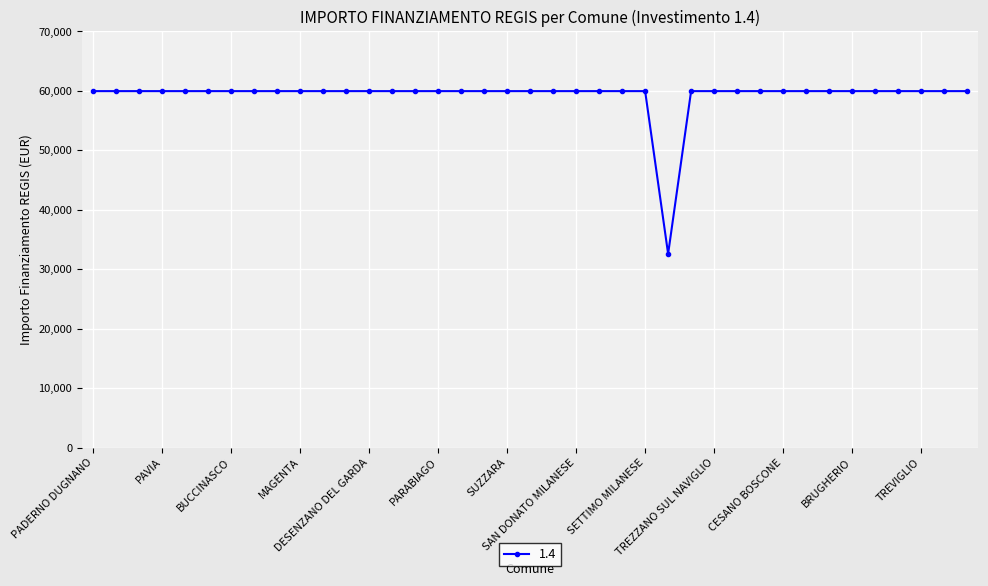

What is the value of the 32nd point from the left?

59966